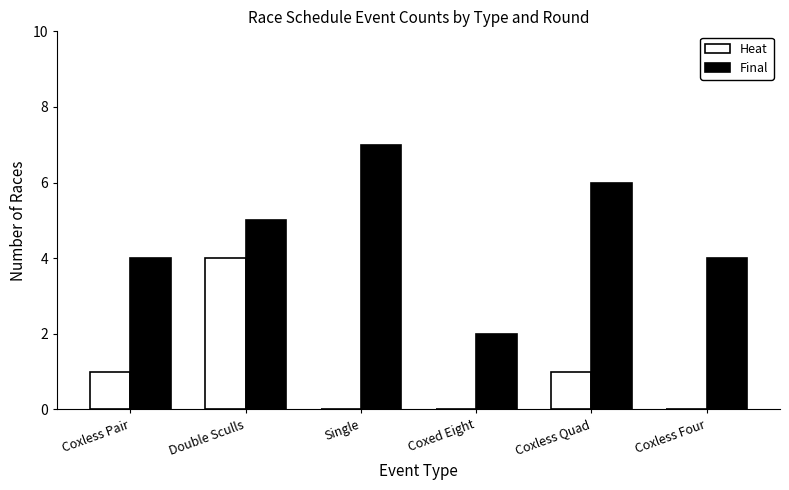

What is the average value of the Final series?

5